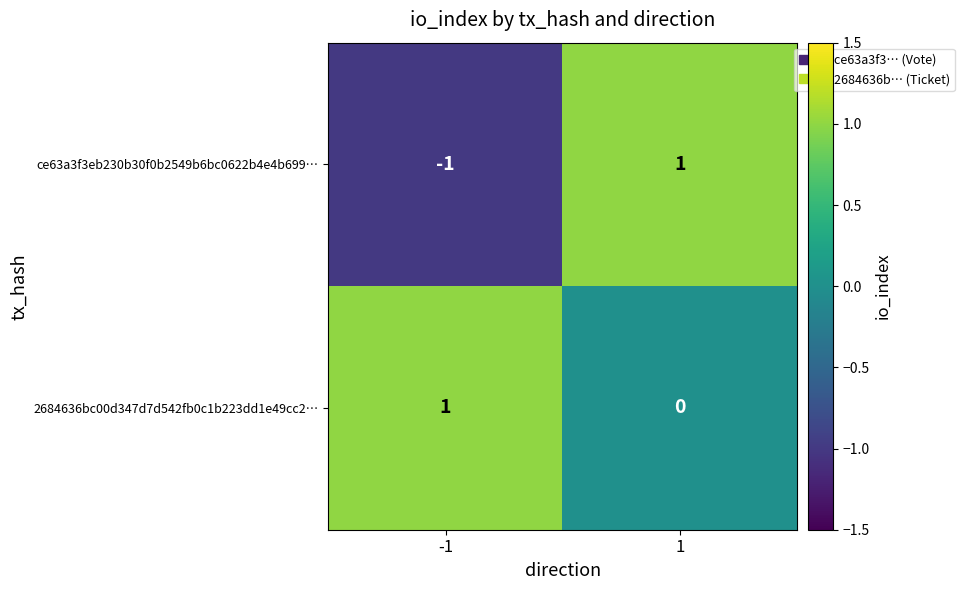

What is the minimum value shown in the chart?

-1